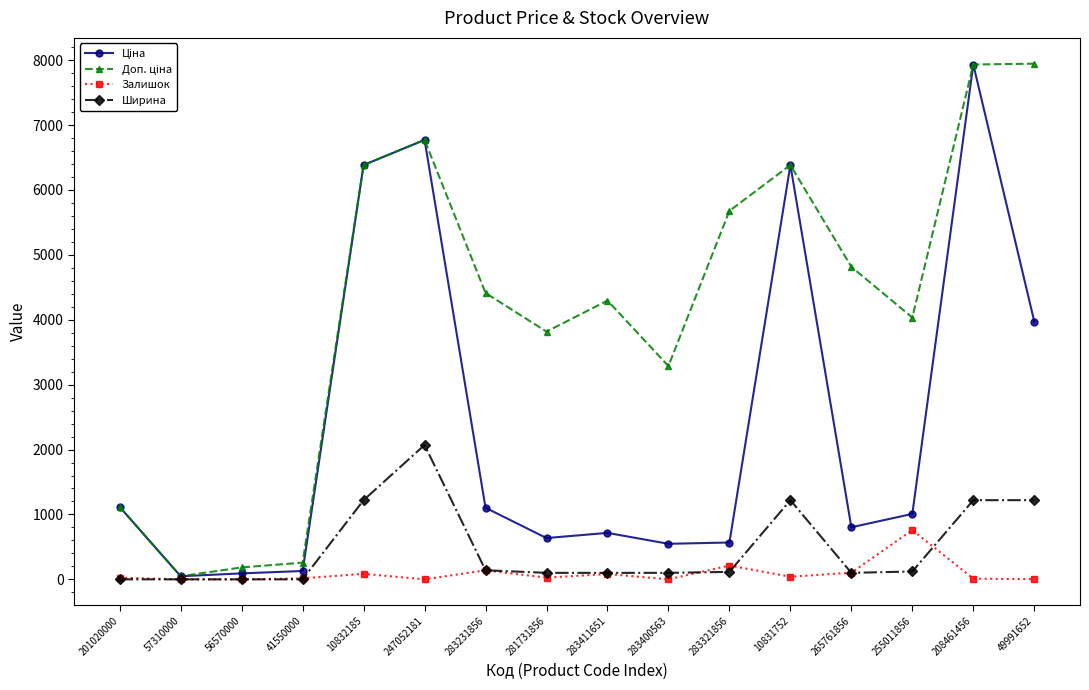

True or false: Ширина has more than 1 interior local peaks.

True